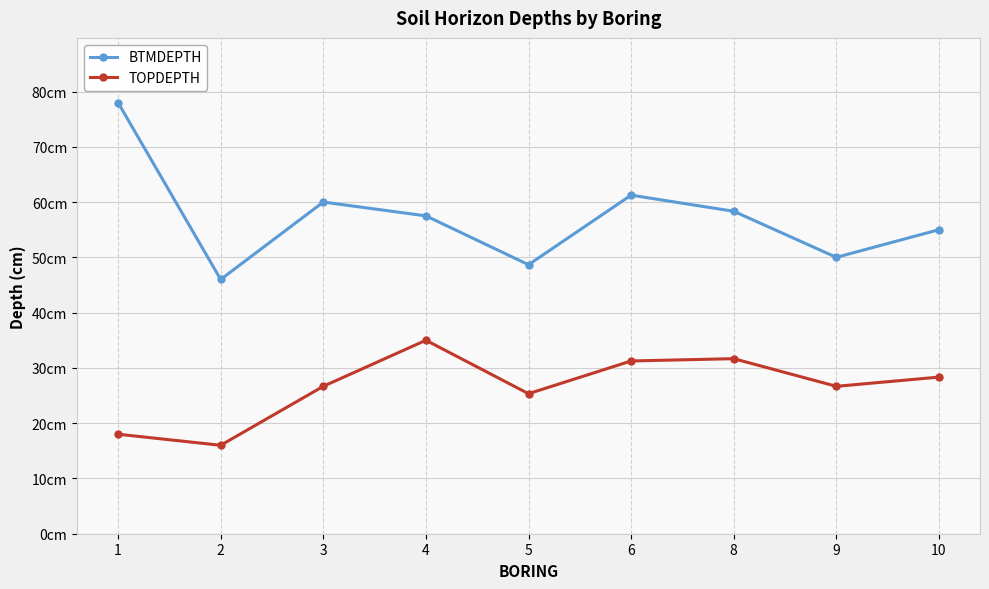

At how many categories does at least one series exceed 65?

1